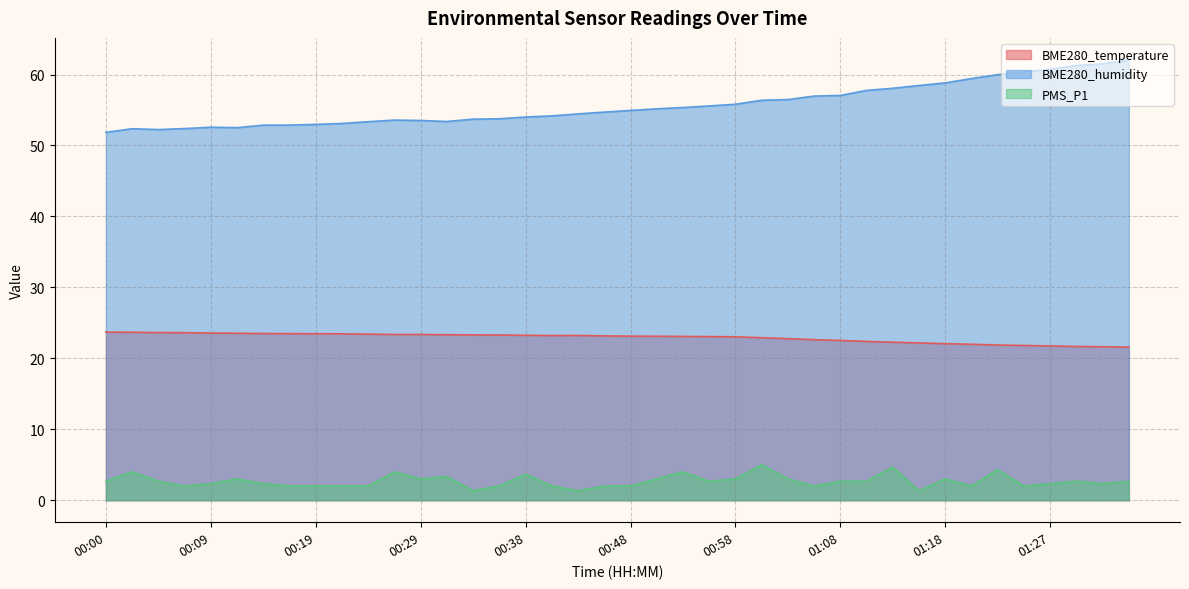

Which has a higher value, 00:31 or 00:21?

00:21